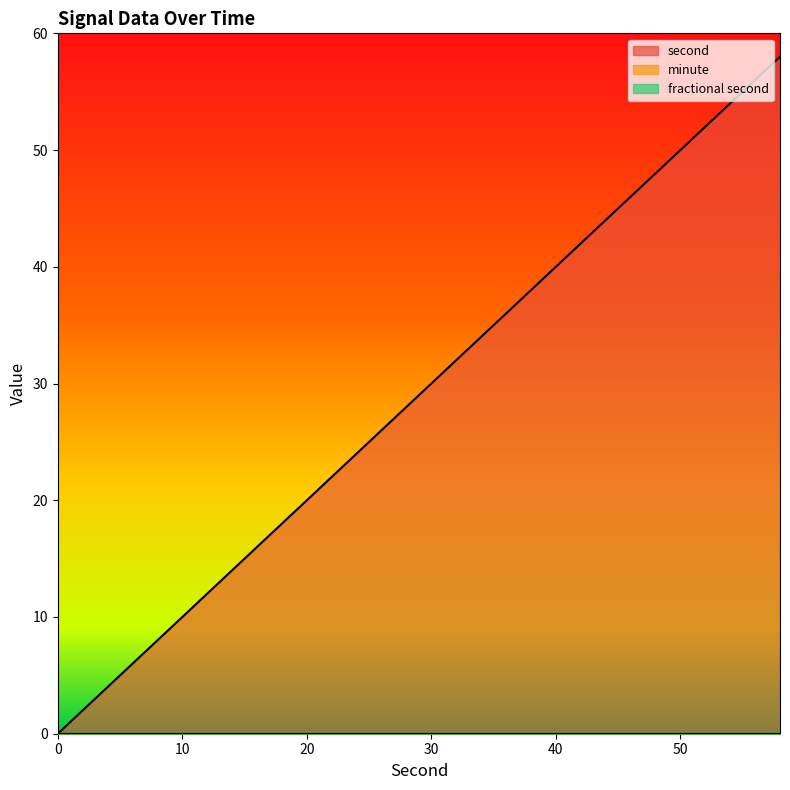

Between 52 and 36, which is larger?

52